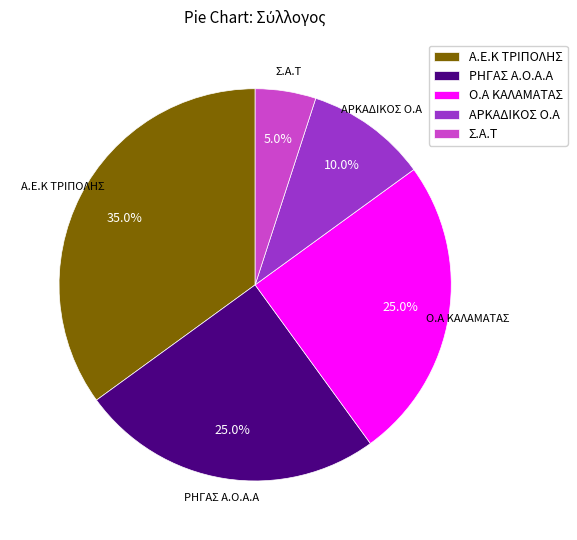

How much of the chart is everything except ΡΗΓΑΣ Α.Ο.Α.Α?

75.0%